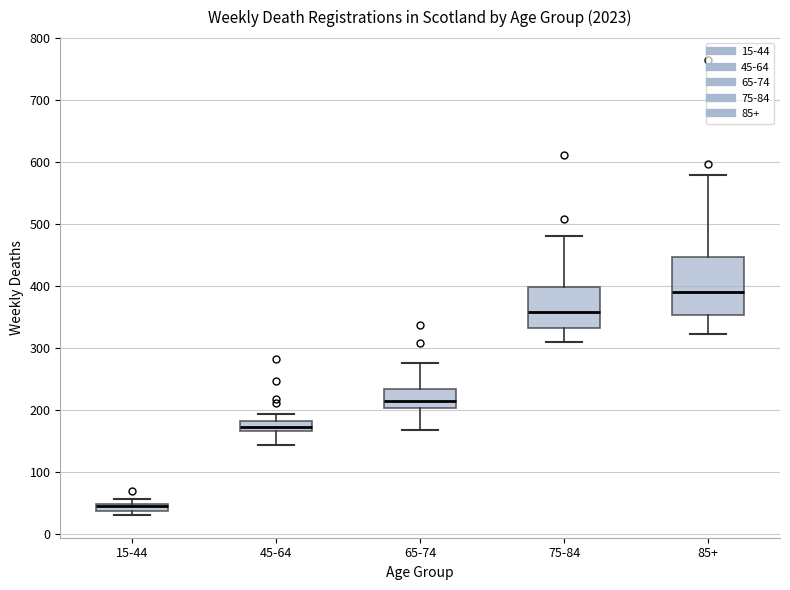

Which box's median line is the lowest?

15-44